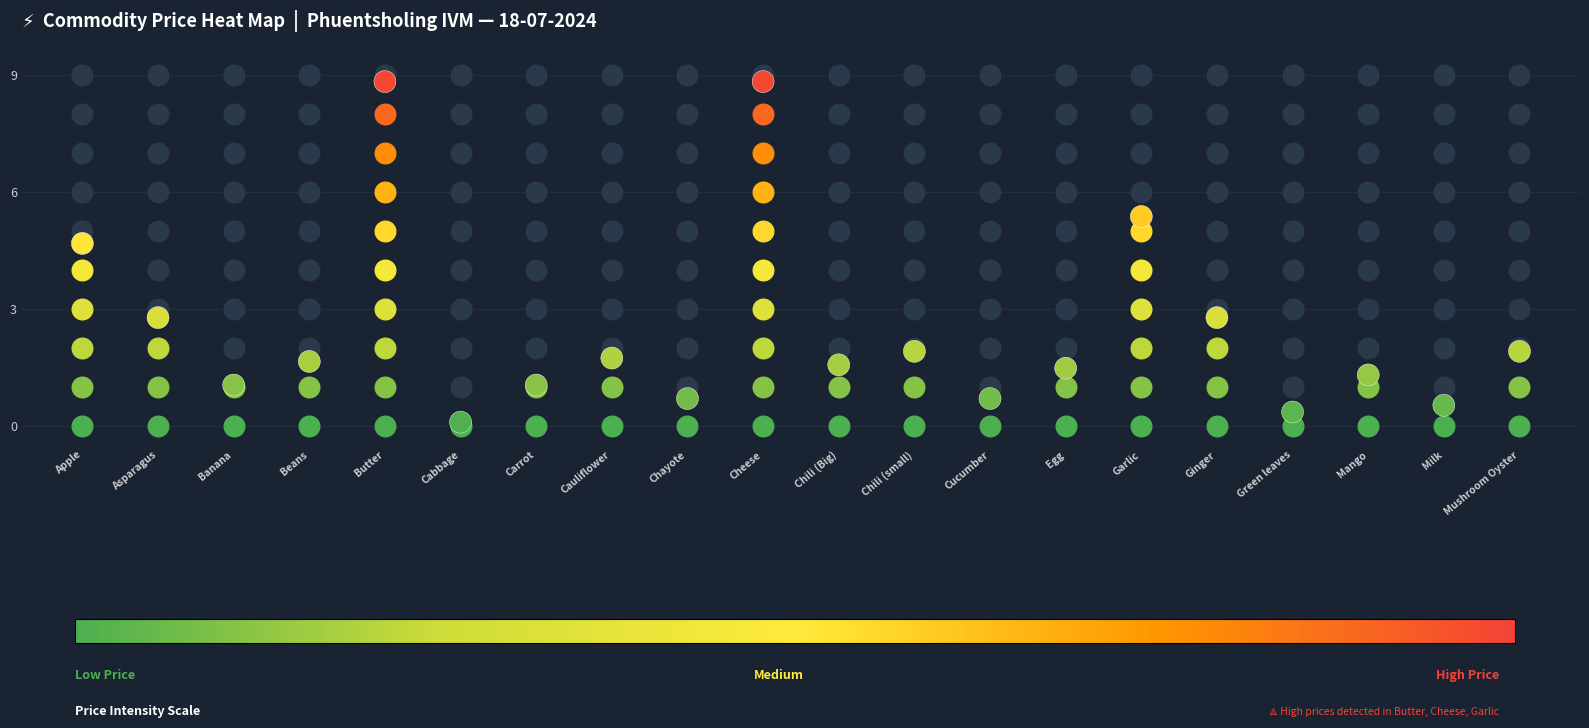

Reading left to right, transcribe all the data shown in this chart.

Apple=4.7	Asparagus=2.8	Banana=1.0	Beans=1.6	Butter=8.8	Cabbage=0.1	Carrot=1.0	Cauliflower=1.7	Chayote=0.7	Cheese=8.8	Chili (Big)=1.6	Chili (small)=1.9	Cucumber=0.7	Egg=1.5	Garlic=5.4	Ginger=2.8	Green leaves=0.3	Mango=1.3	Milk=0.5	Mushroom Oyster=1.9